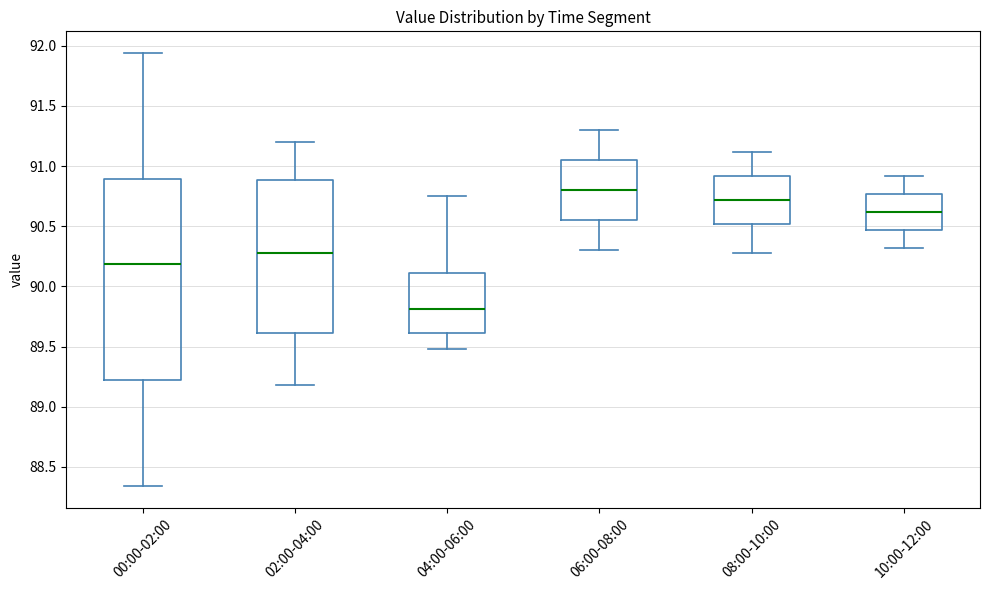

Reading left to right, read every box against the y-axis: the position of its median line, the range the box covers, and the ends of its whiskers. The values are not printed on the chart, so give them approximately, as read against the axis.

00:00-02:00: median 90.20, box 89.25 to 90.90, whiskers 88.35 to 91.95
02:00-04:00: median 90.30, box 89.60 to 90.90, whiskers 89.20 to 91.20
04:00-06:00: median 89.80, box 89.60 to 90.10, whiskers 89.50 to 90.75
06:00-08:00: median 90.80, box 90.55 to 91.05, whiskers 90.30 to 91.30
08:00-10:00: median 90.70, box 90.50 to 90.90, whiskers 90.30 to 91.10
10:00-12:00: median 90.60, box 90.45 to 90.75, whiskers 90.30 to 90.90